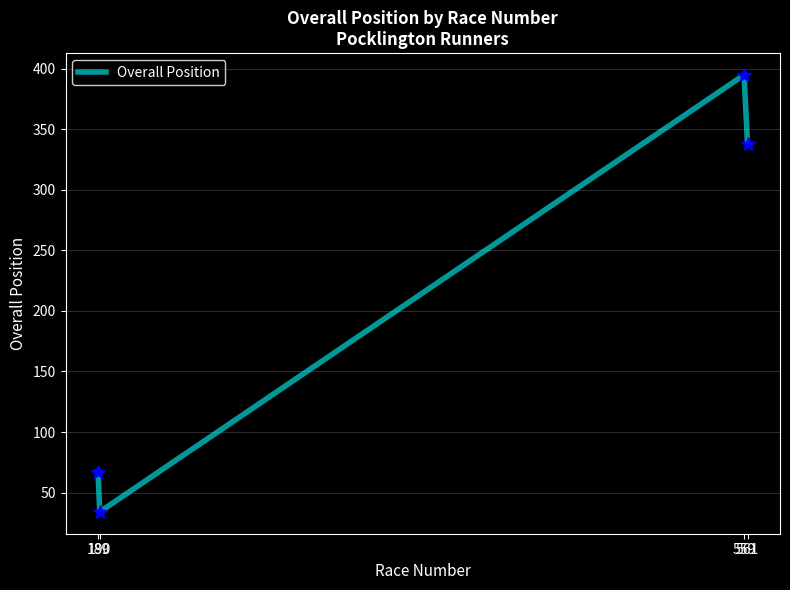

What is the difference between the maximum and minimum values?

361